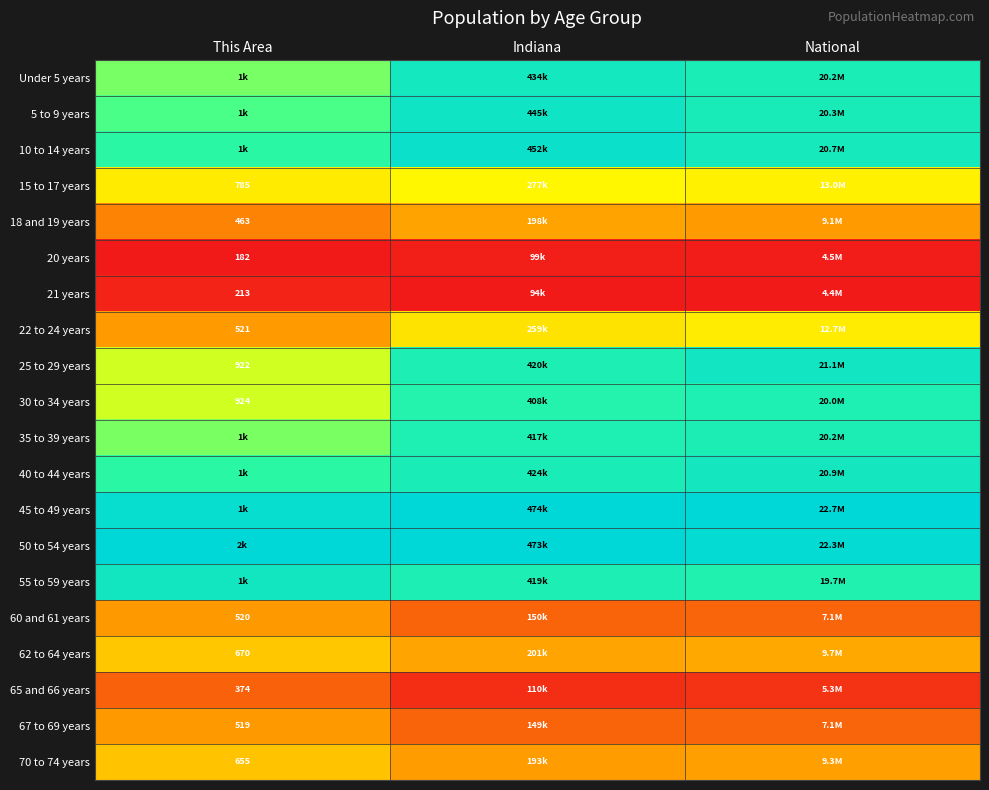

List the labels in order of 22 to 24 years value, largest first.

National, Indiana, This Area